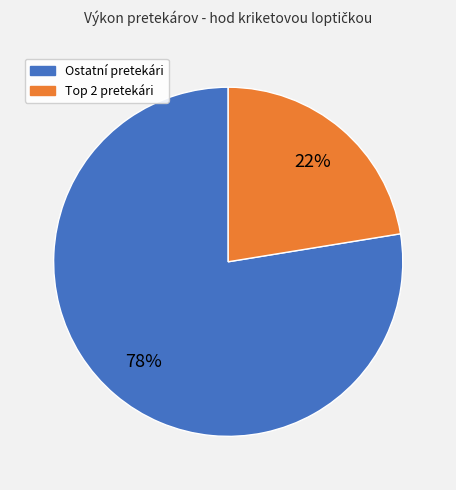

Is there any slice that represents more than half of the pie?

Yes